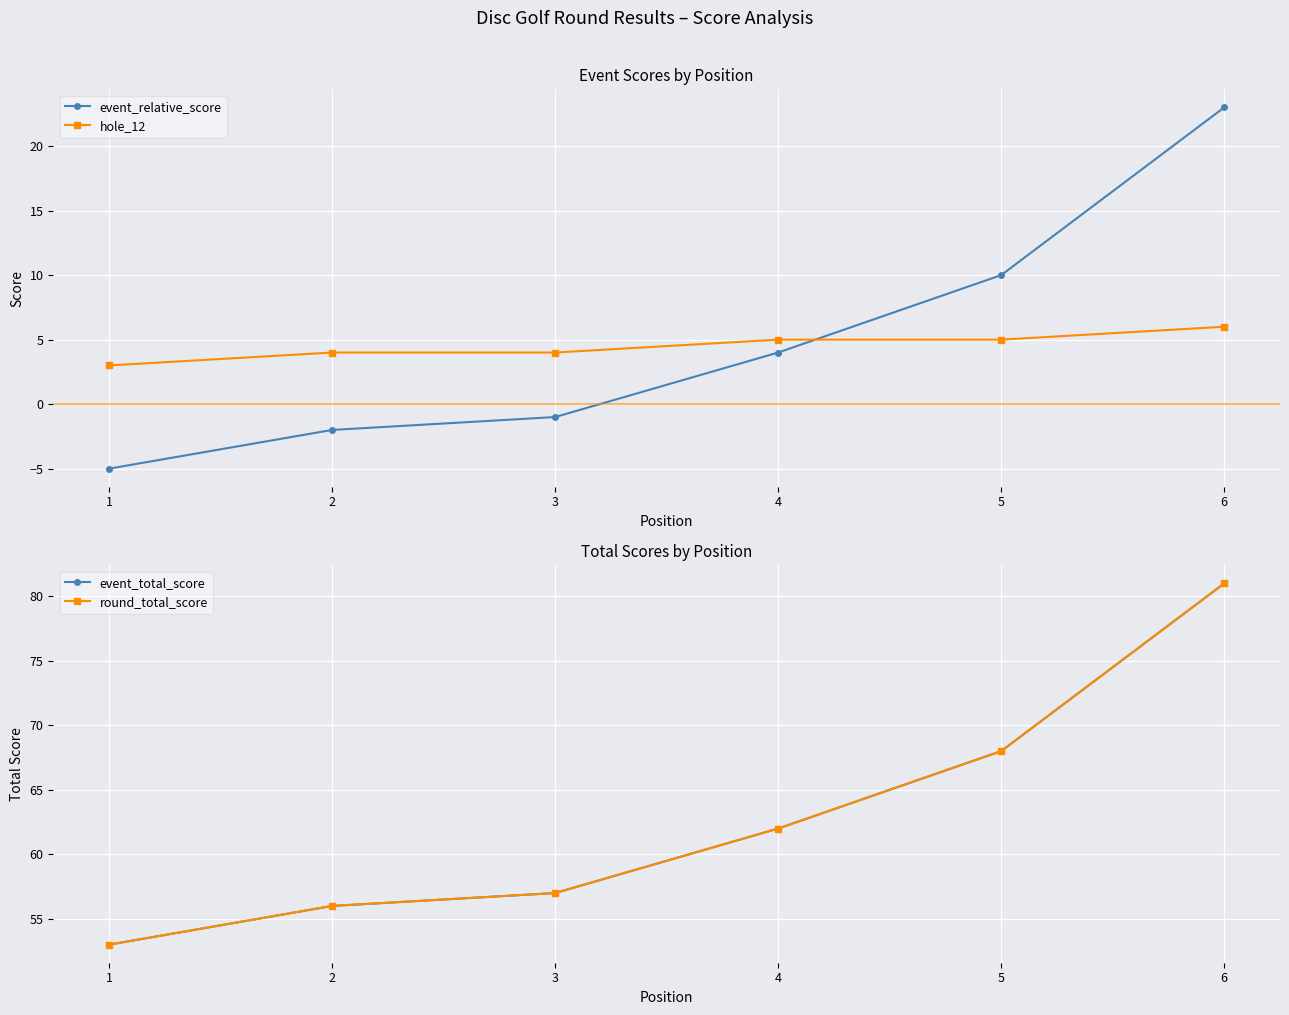

How many data points in hole_12 are above 5?

1